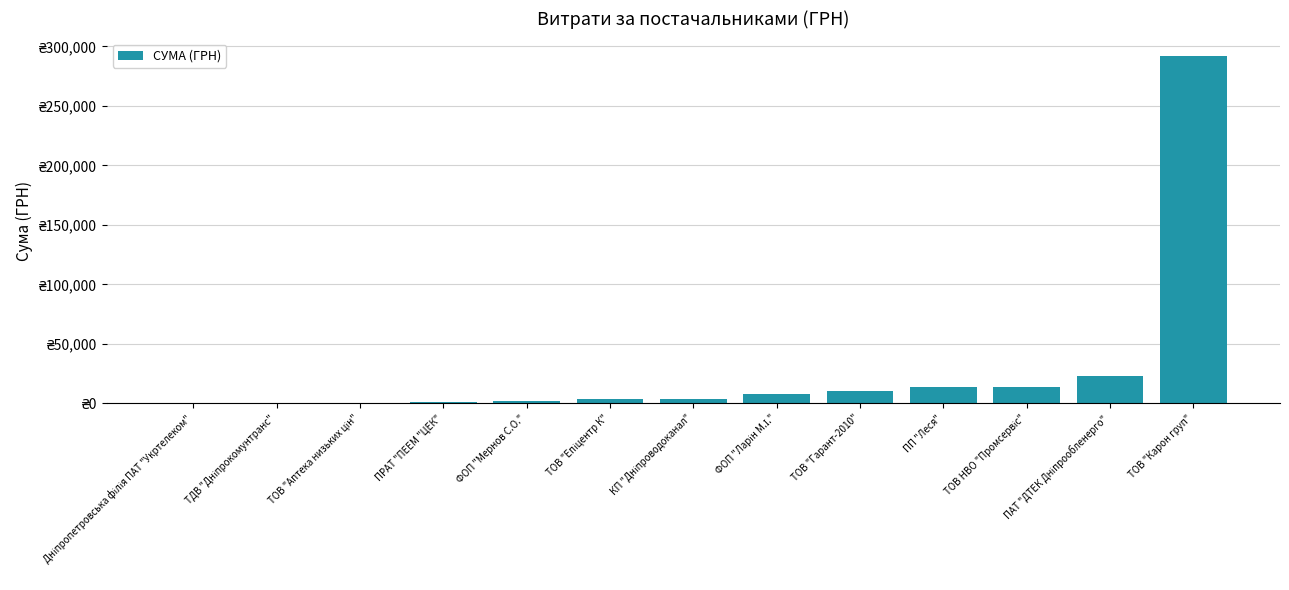

What is the change in value from Дніпропетровська філія ПАТ "Укртелеком" to КП "Дніпроводоканал"?

+3476.6